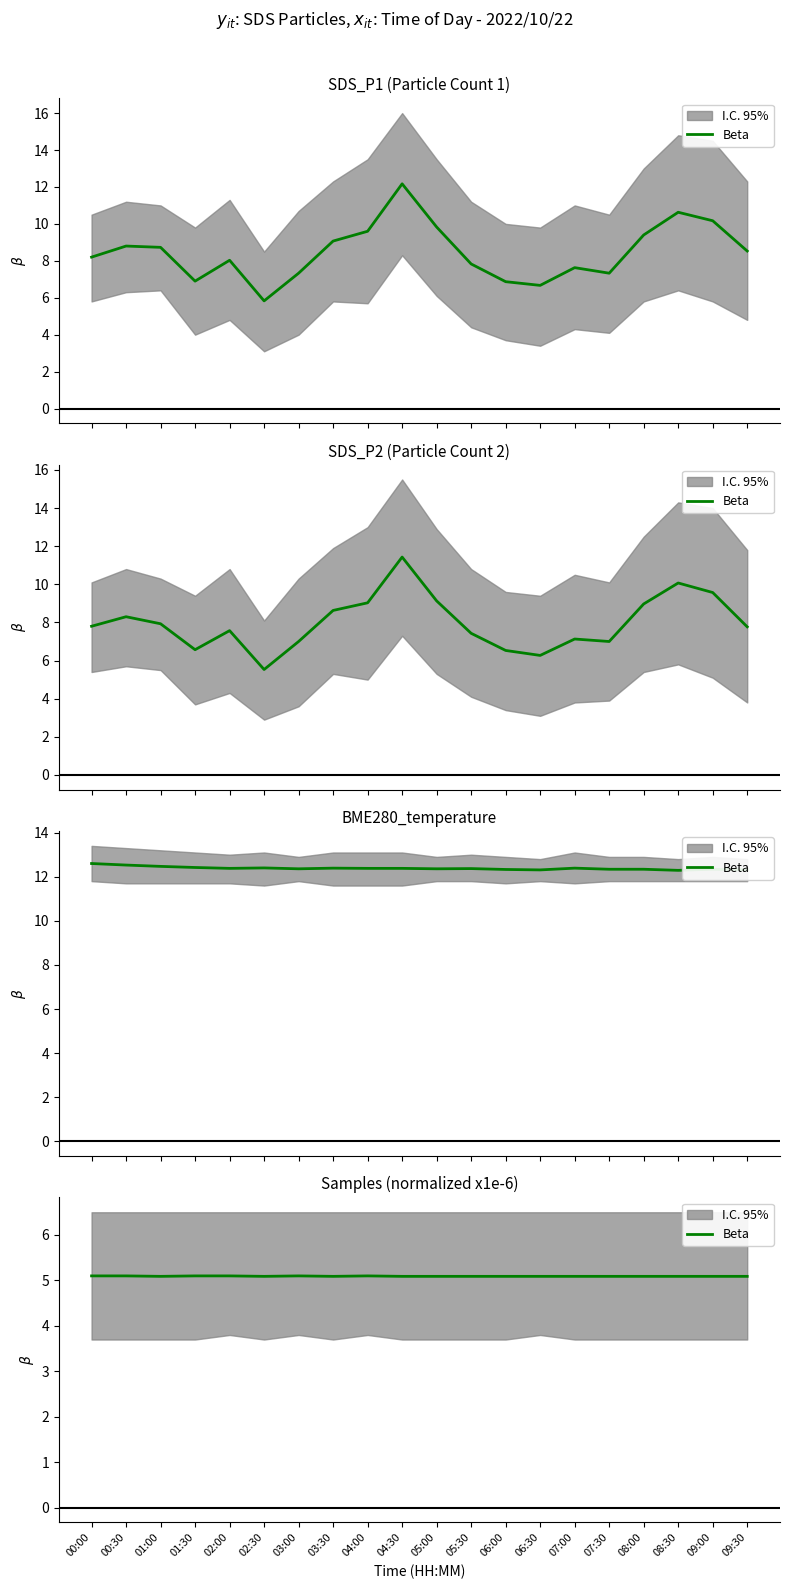

True or false: the data has more than 2 interior local peaks.

False